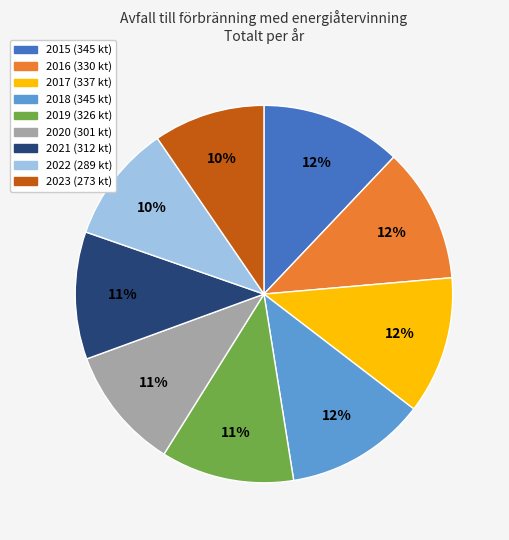

To the nearest percent, what portion does 2021 represent?

11%